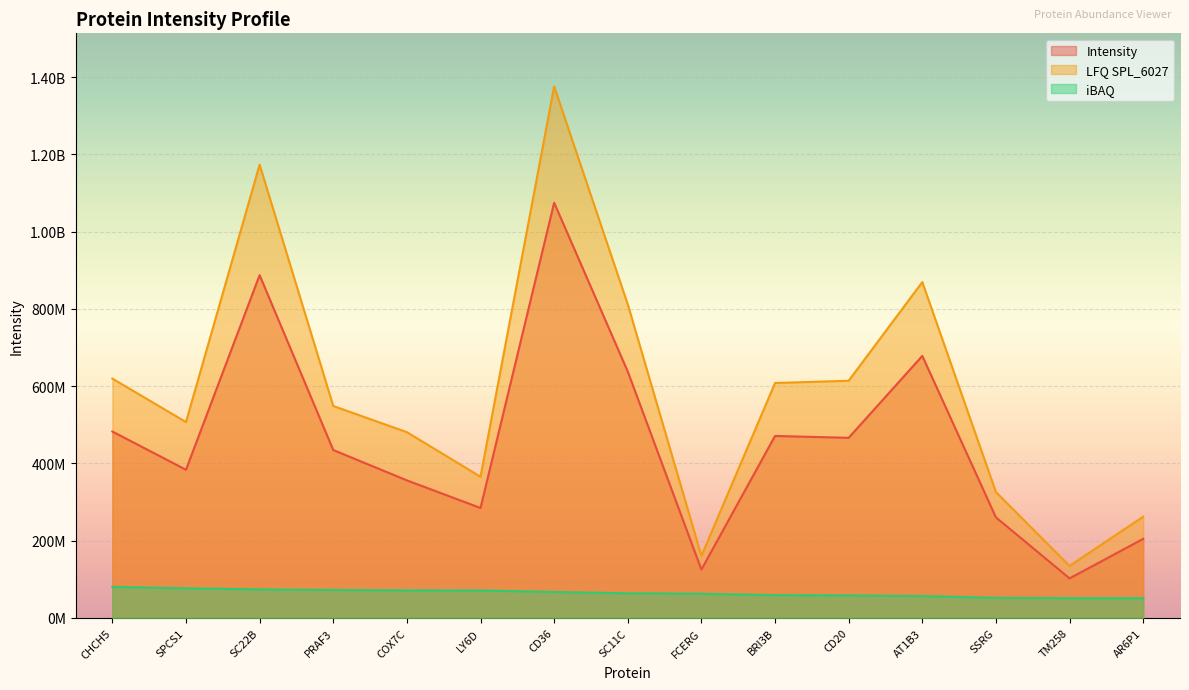

Does the chart display data point markers on the line(s)?

No